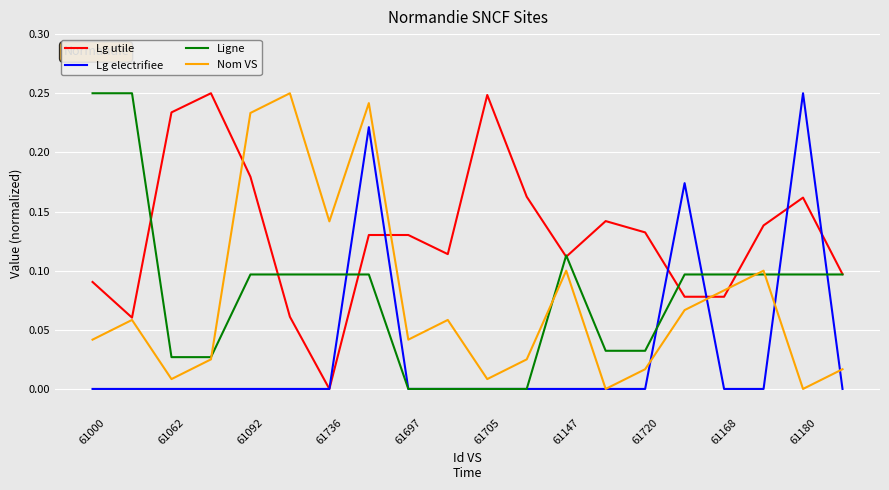

True or false: Lg electrifiee has more than 2 interior local peaks.

True